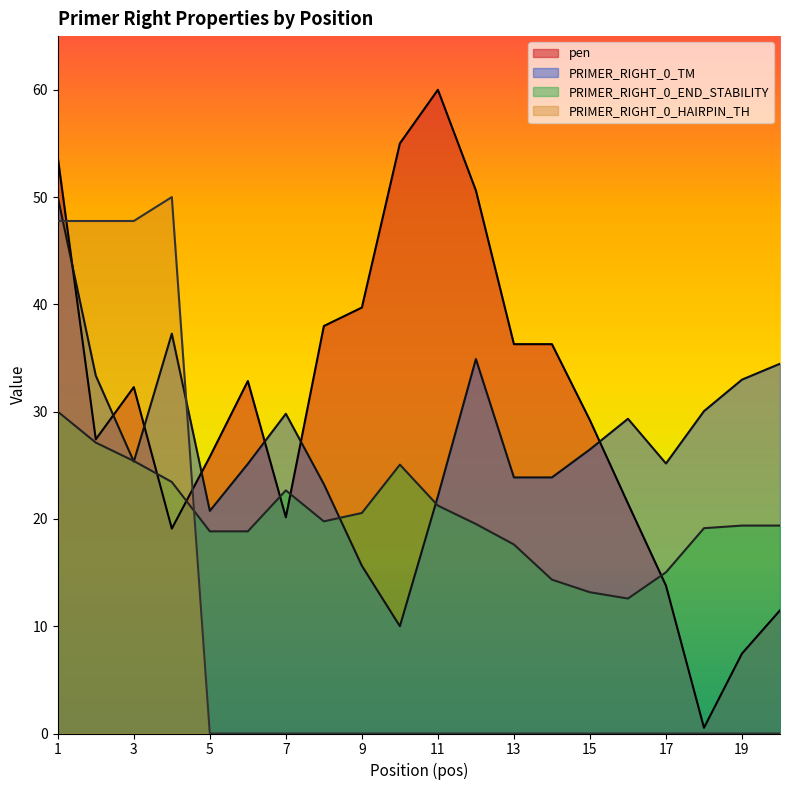

How many lines are shown in the chart?

4